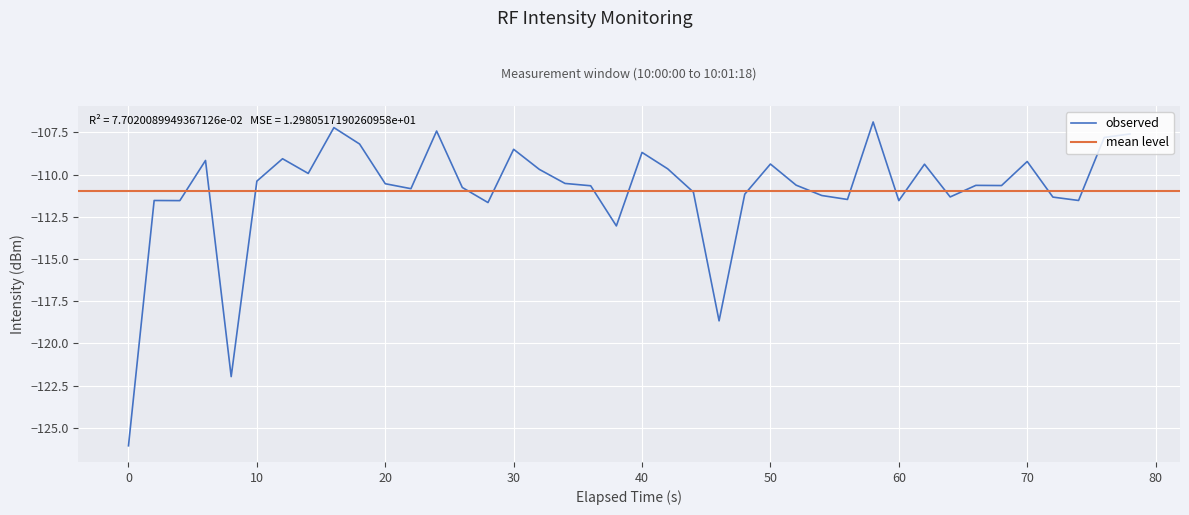

Is it true that observed equals -110.4 at 10?

True